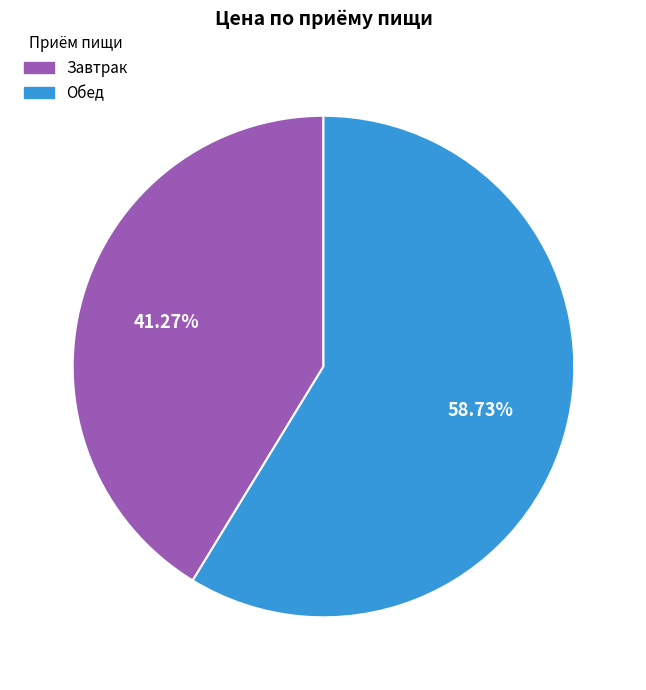

Is there a majority slice in this chart?

Yes